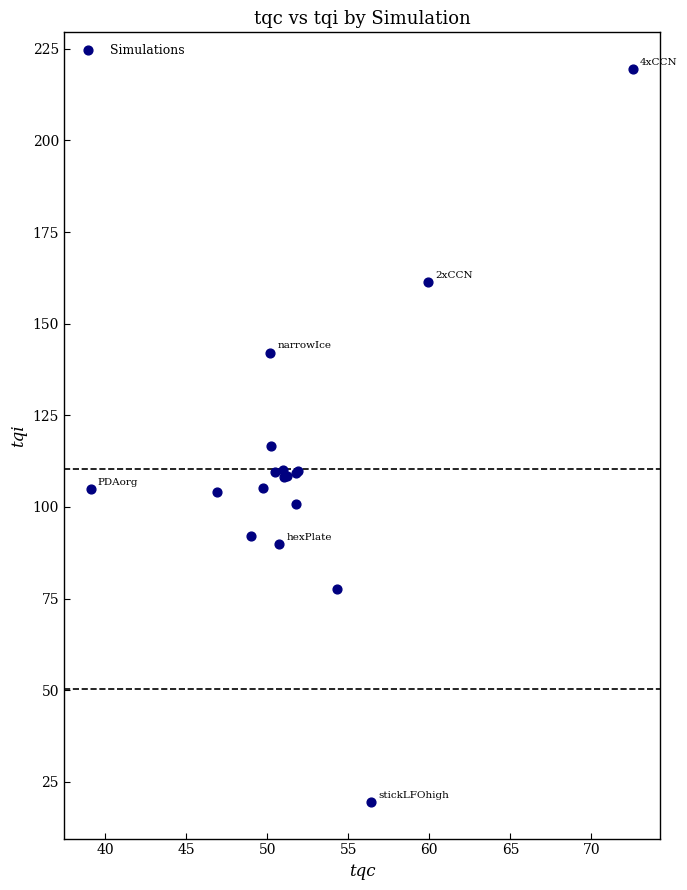

What Y value in the scatter plot is closest to 119?

116.5